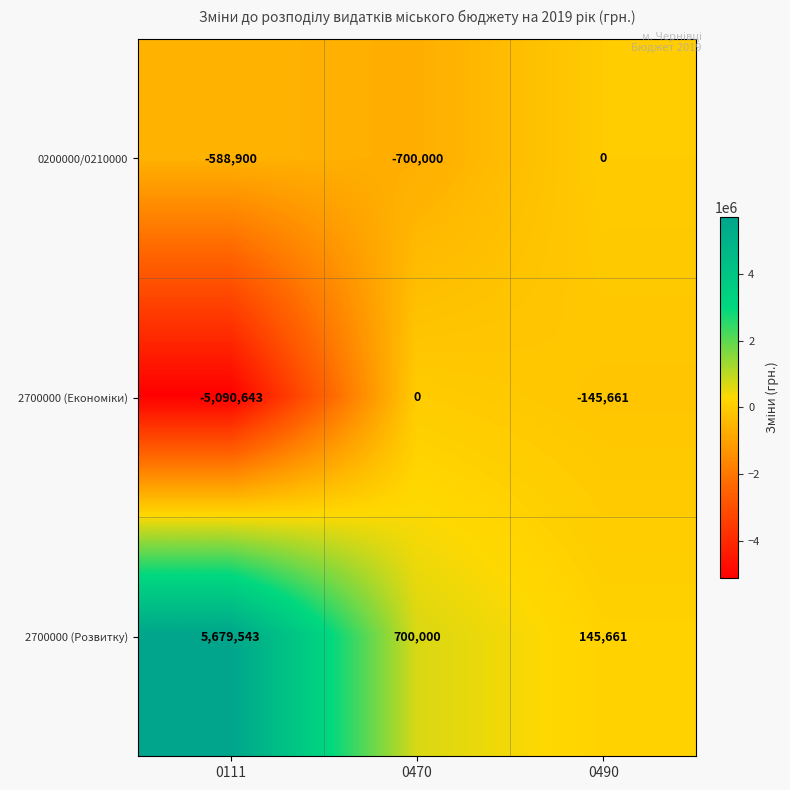

Which series has the largest range (max minus min)?

2700000 (Розвитку)